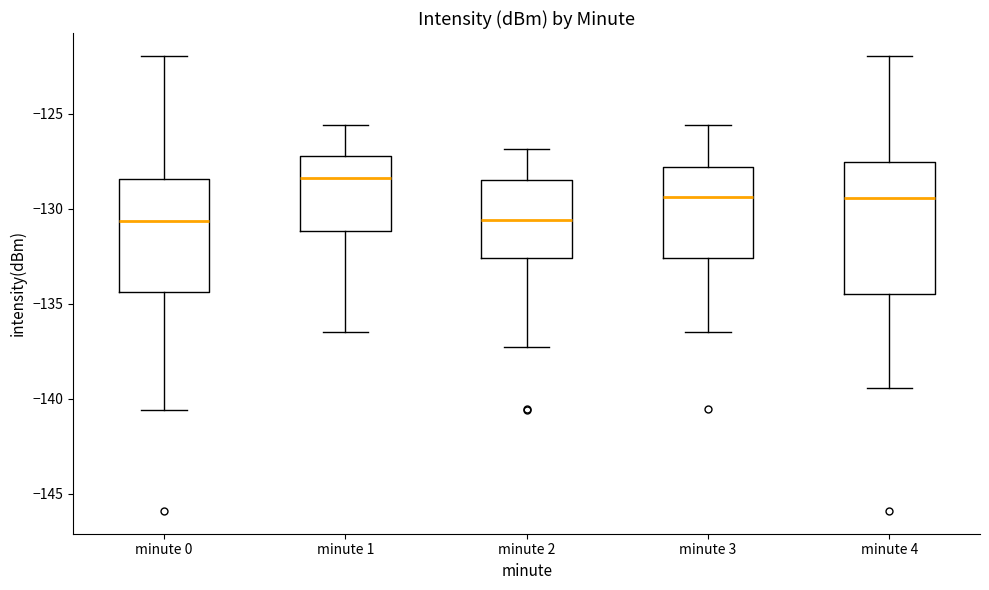

Reading left to right, transcribe this box plot: for each box, give where its median line is, the range the box spans, and where its two whiskers end, as read against the y-axis. The values are not printed on the chart, so give them approximately, as read against the axis.

minute 0: median -130.5, box -134.5 to -128.5, whiskers -140.5 to -122.0
minute 1: median -128.5, box -131.0 to -127.0, whiskers -136.5 to -125.5
minute 2: median -130.5, box -132.5 to -128.5, whiskers -137.5 to -127.0
minute 3: median -129.5, box -132.5 to -128.0, whiskers -136.5 to -125.5
minute 4: median -129.5, box -134.5 to -127.5, whiskers -139.5 to -122.0